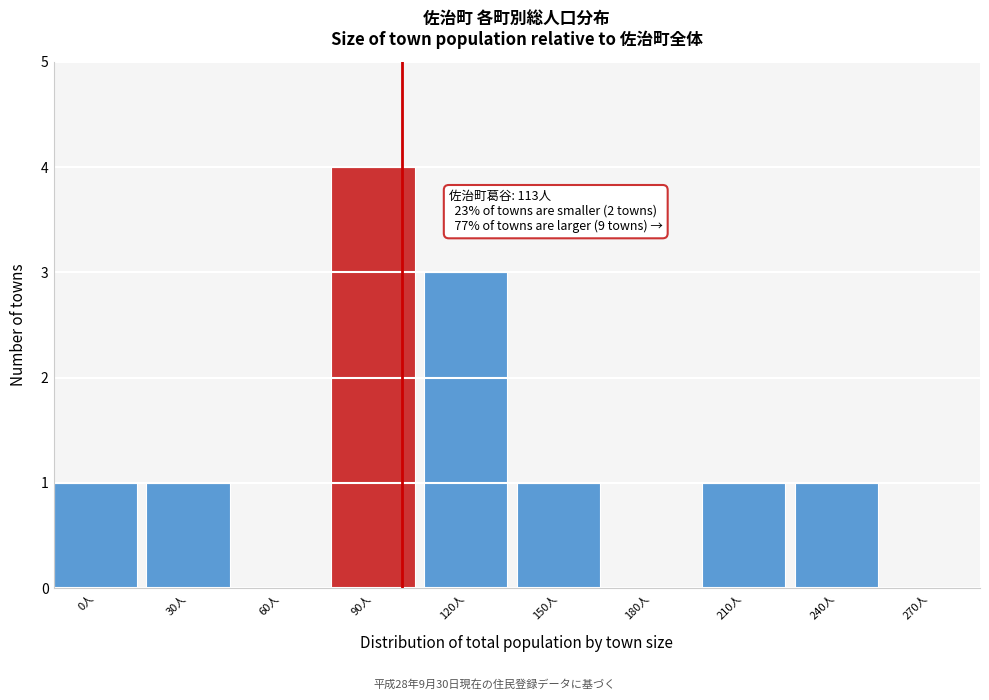

Reading right to left, extract all data points from this chart.

270人=0	240人=1	210人=1	180人=0	150人=1	120人=3	90人=4	60人=0	30人=1	0人=1